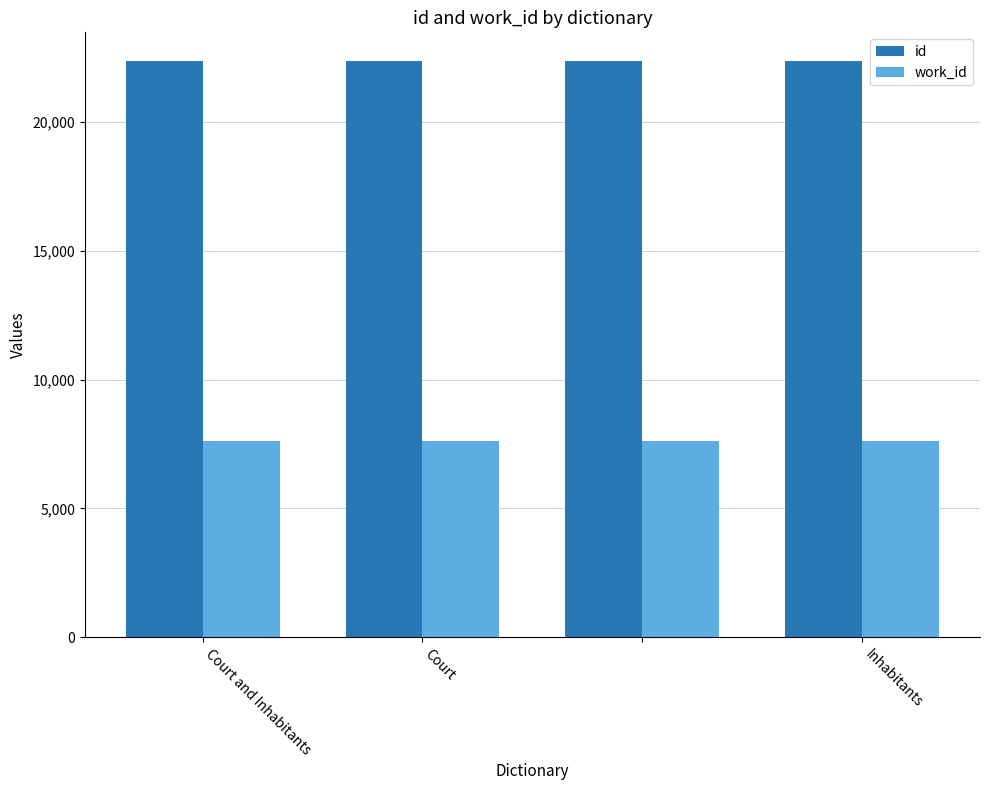

List the series in order of their peak value, lowest first.

work_id, id